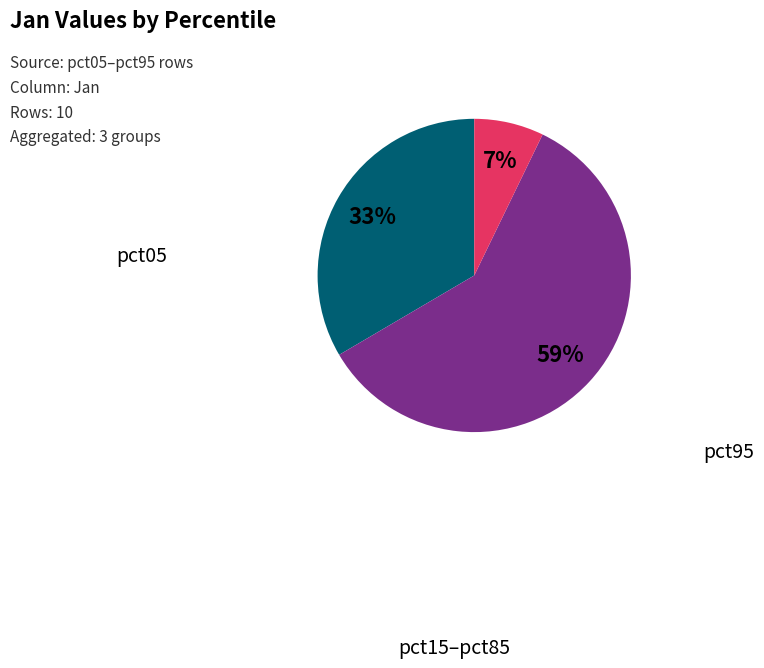

To the nearest percent, what is the average slice percentage?

33%